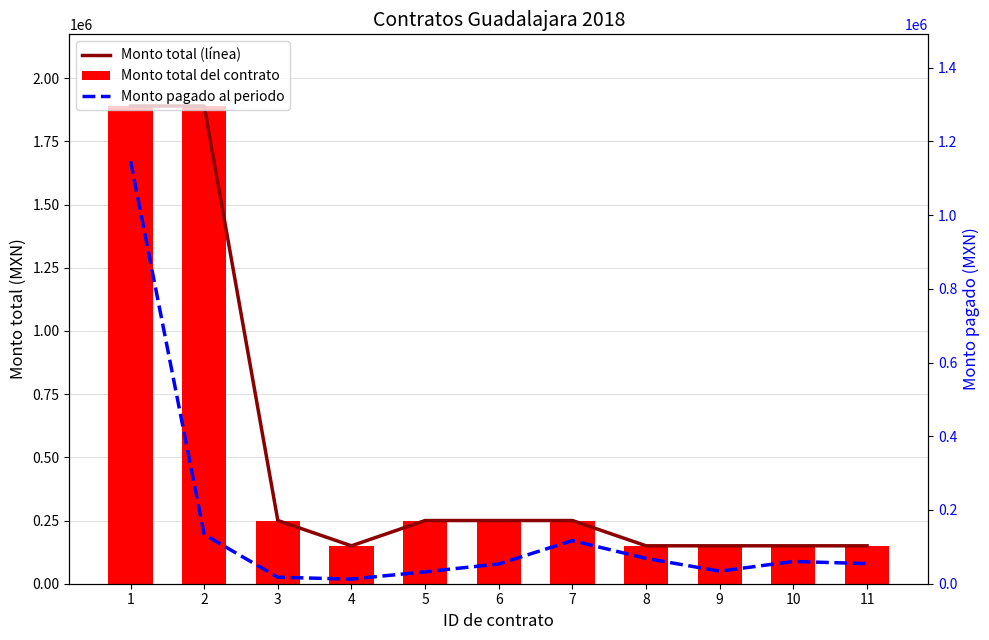

What are all the series names shown in the legend?

Monto total (línea), Monto total del contrato, Monto pagado al periodo